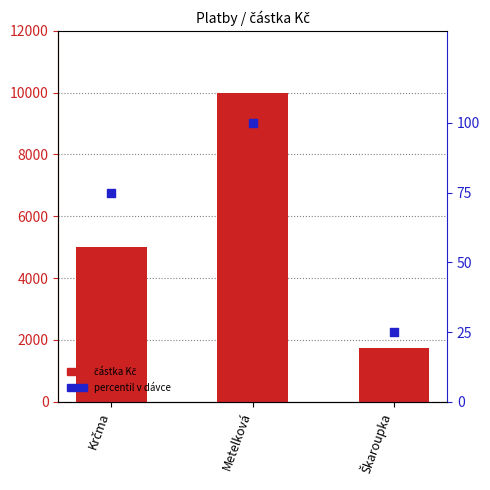

What are all the series names shown in the legend?

částka Kč, percentil v dávce